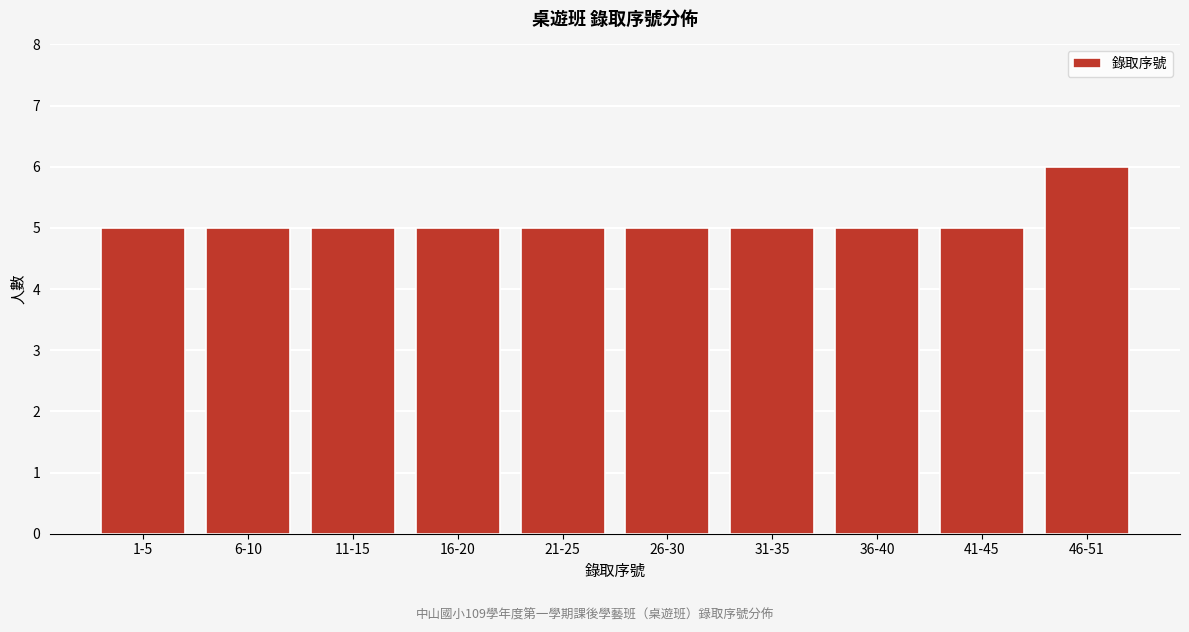

Reading left to right, transcribe all the data shown in this chart.

5	5	5	5	5	5	5	5	5	6